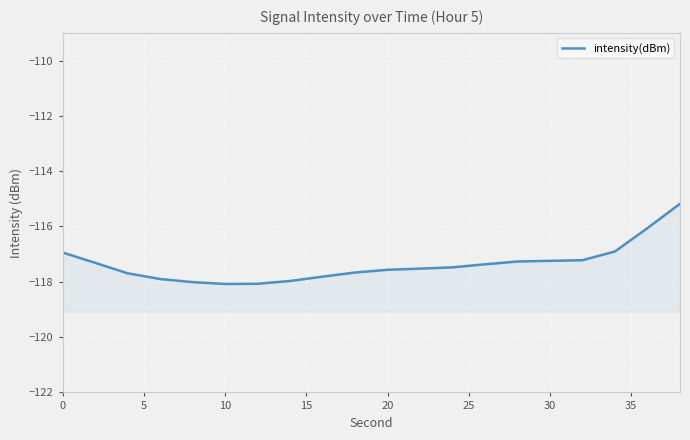

How many points are lower than both their immediate neighbors (excluding endpoints)?

1